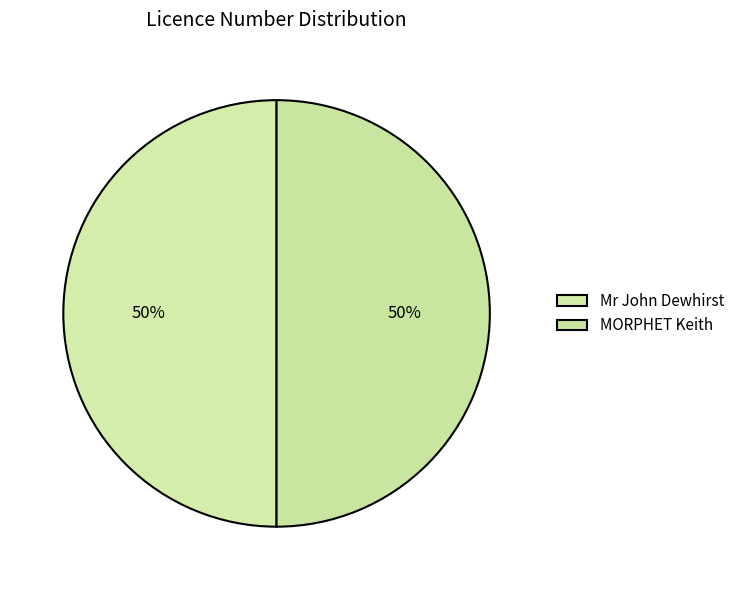

Between MORPHET Keith and Mr John Dewhirst, which is larger?

MORPHET Keith